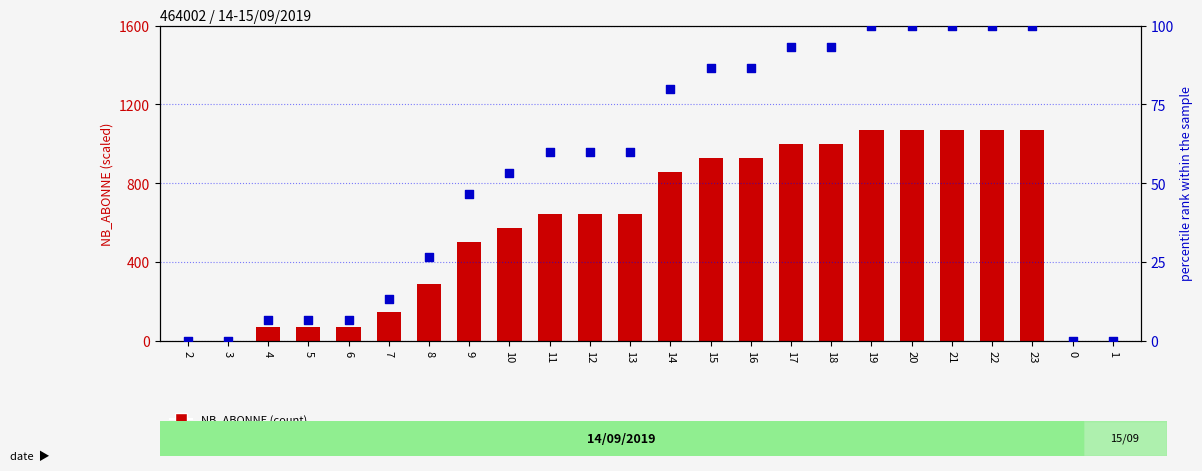

At which category is the sum across all series the highest?

19